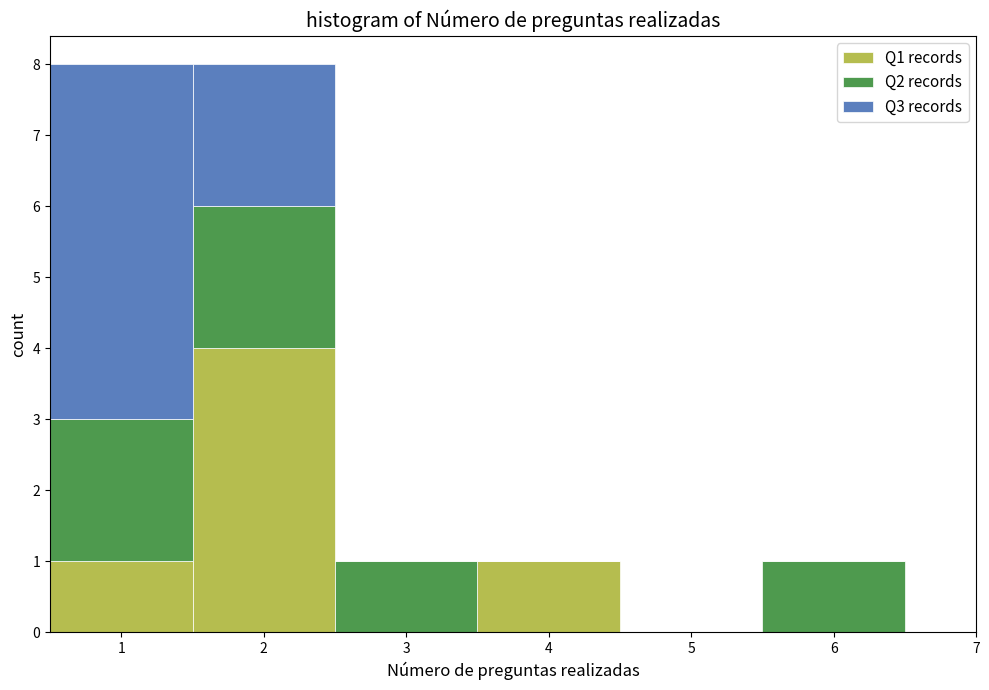

What is the total height of the stacked bar covering 5.5 to 6.5 on the x-axis? The values are not printed on the chart, so give them approximately, as read against the axis.

1